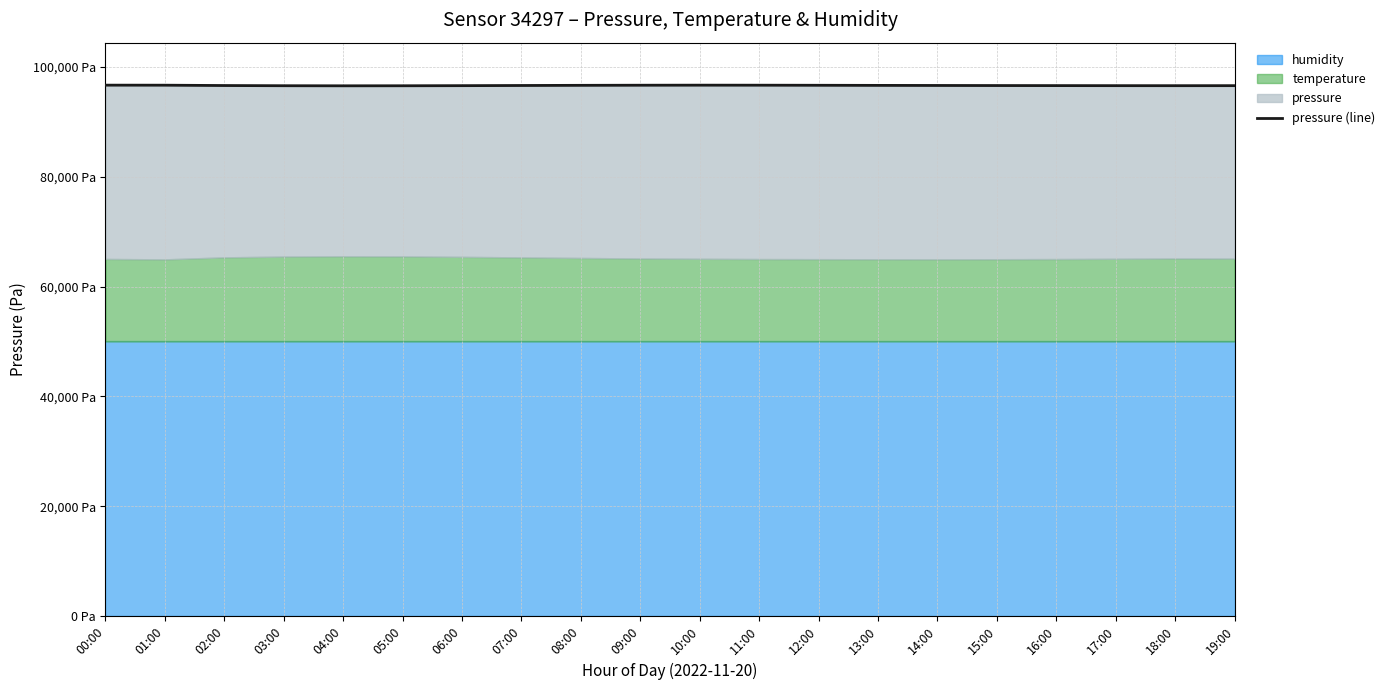

Is it true that the value at 15:00 is 57800.0?

False